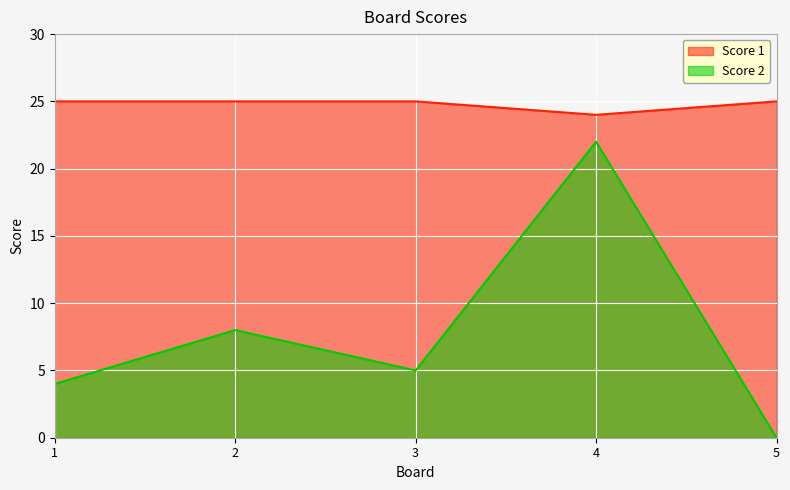

What value does the Score 2 series have at 4?

22